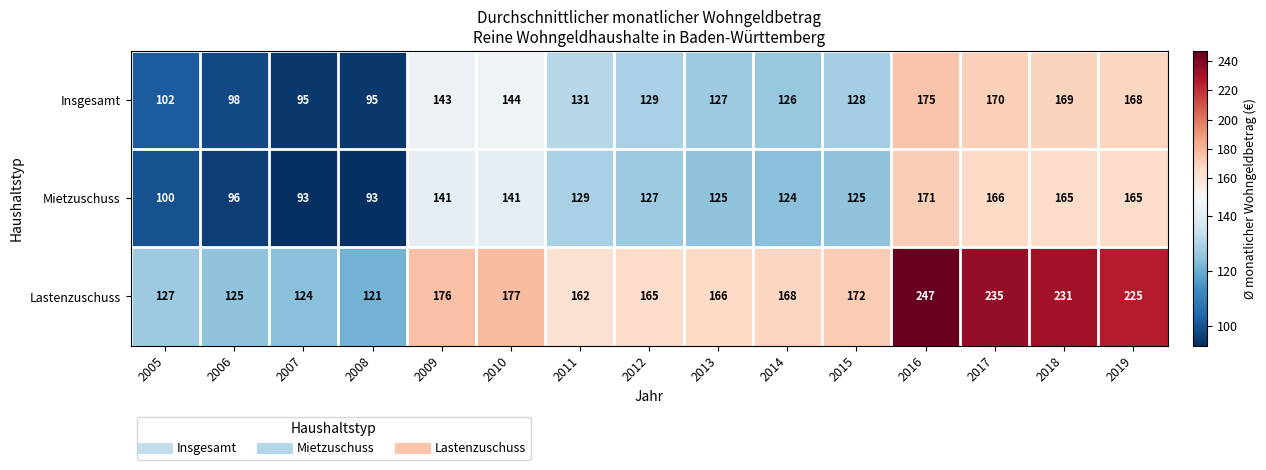

Which series has the largest range (max minus min)?

Lastenzuschuss